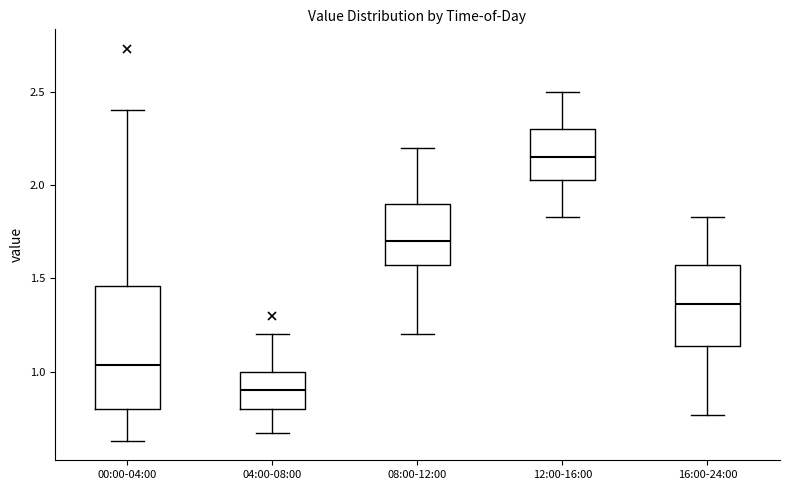

Reading left to right, transcribe this box plot: for each box, give where its median line is, the range the box spans, and where its two whiskers end, as read against the y-axis. The values are not printed on the chart, so give them approximately, as read against the axis.

00:00-04:00: median 1.05, box 0.80 to 1.45, whiskers 0.65 to 2.40
04:00-08:00: median 0.90, box 0.80 to 1.00, whiskers 0.65 to 1.20
08:00-12:00: median 1.70, box 1.55 to 1.90, whiskers 1.20 to 2.20
12:00-16:00: median 2.15, box 2.05 to 2.30, whiskers 1.85 to 2.50
16:00-24:00: median 1.35, box 1.15 to 1.55, whiskers 0.75 to 1.85